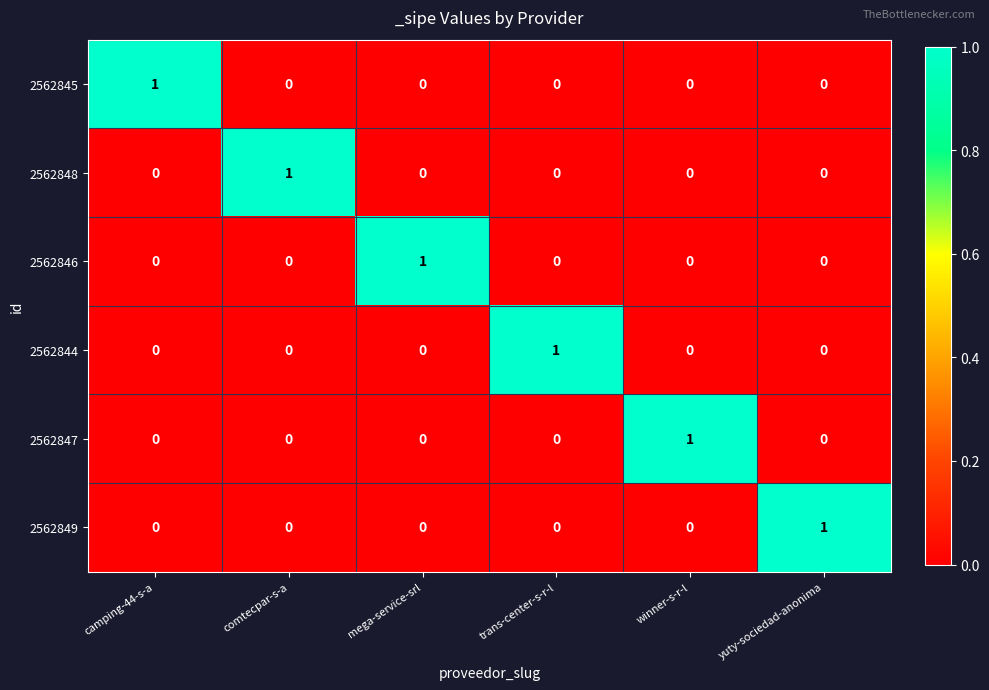

Is it true that 2562846 equals -1 at trans-center-s-r-l?

False